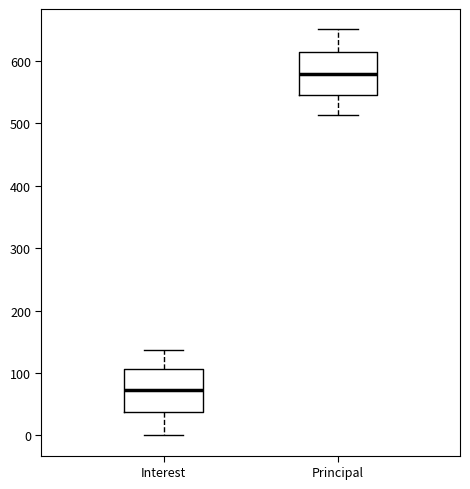

Reading left to right, transcribe this box plot: for each box, give where its median line is, the range the box spans, and where its two whiskers end, as read against the y-axis. The values are not printed on the chart, so give them approximately, as read against the axis.

Interest: median 70, box 40 to 110, whiskers 0 to 140
Principal: median 580, box 550 to 610, whiskers 510 to 650